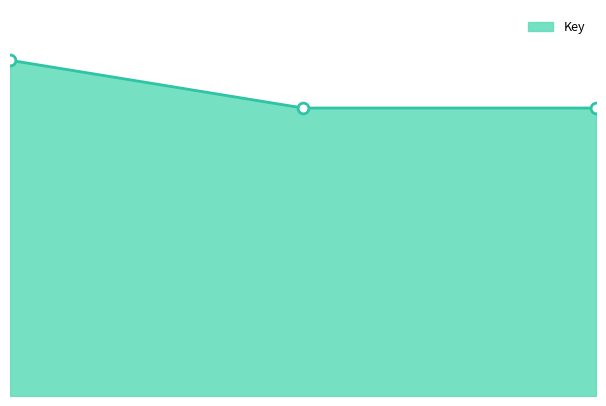

Is this an area chart (filled region under the line)?

Yes